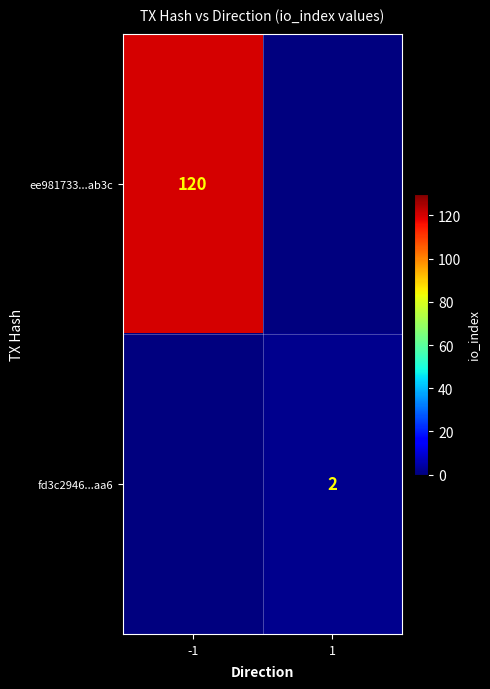

The value of fd3c2946...aa6 at 1 is 1. True or false?

False